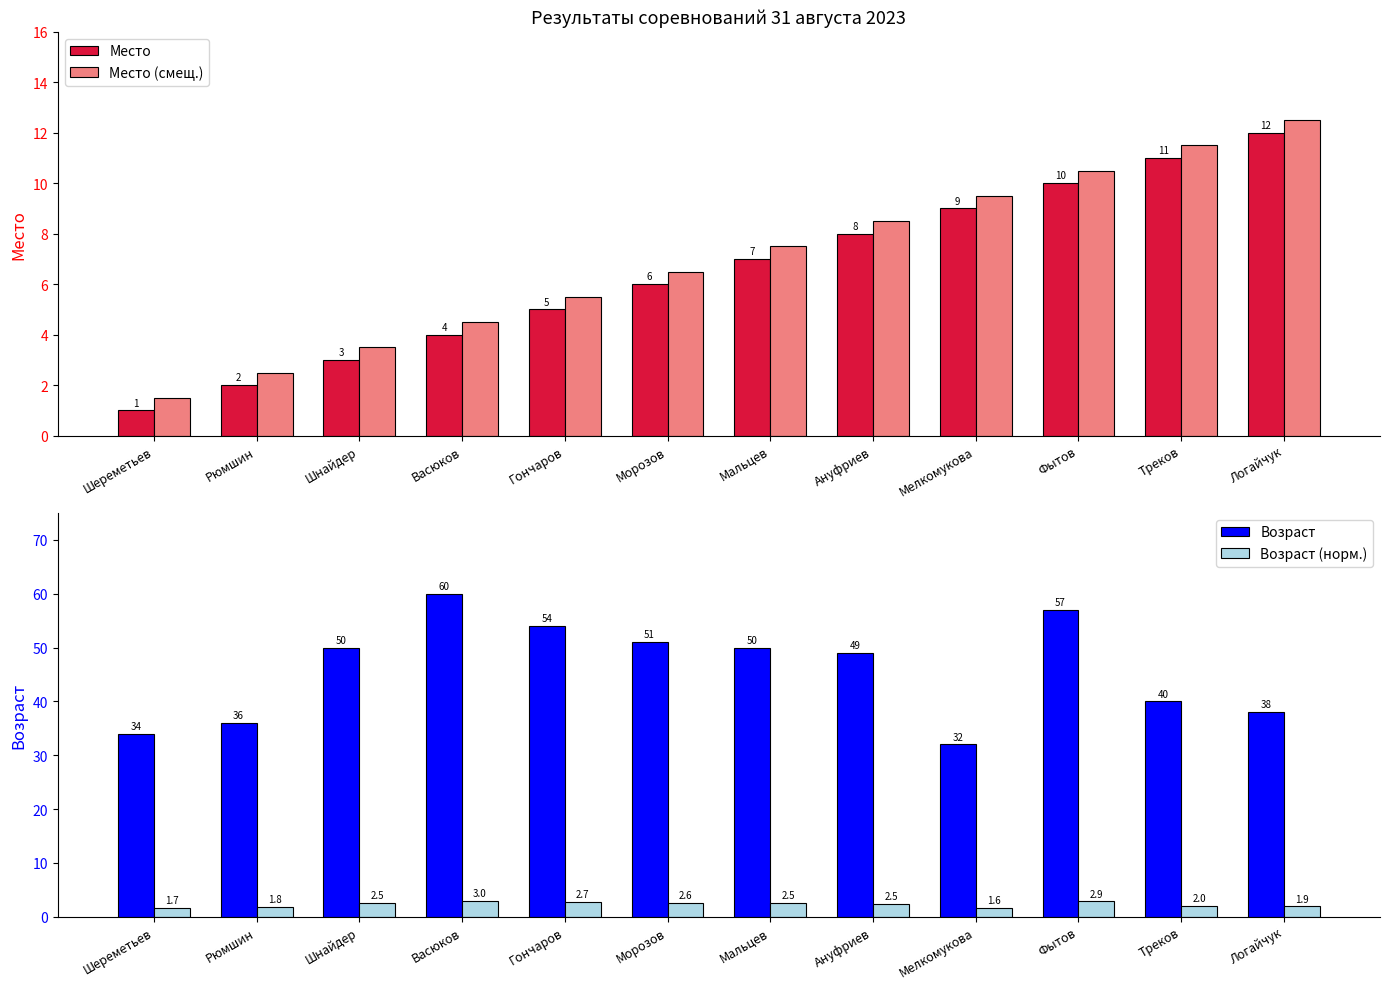

At how many categories does at least one series exceed 6?

12